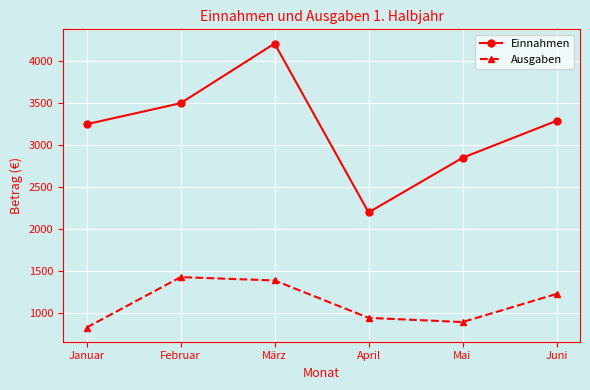

In Ausgaben, how many points are lower than both neighbors (excluding endpoints)?

1